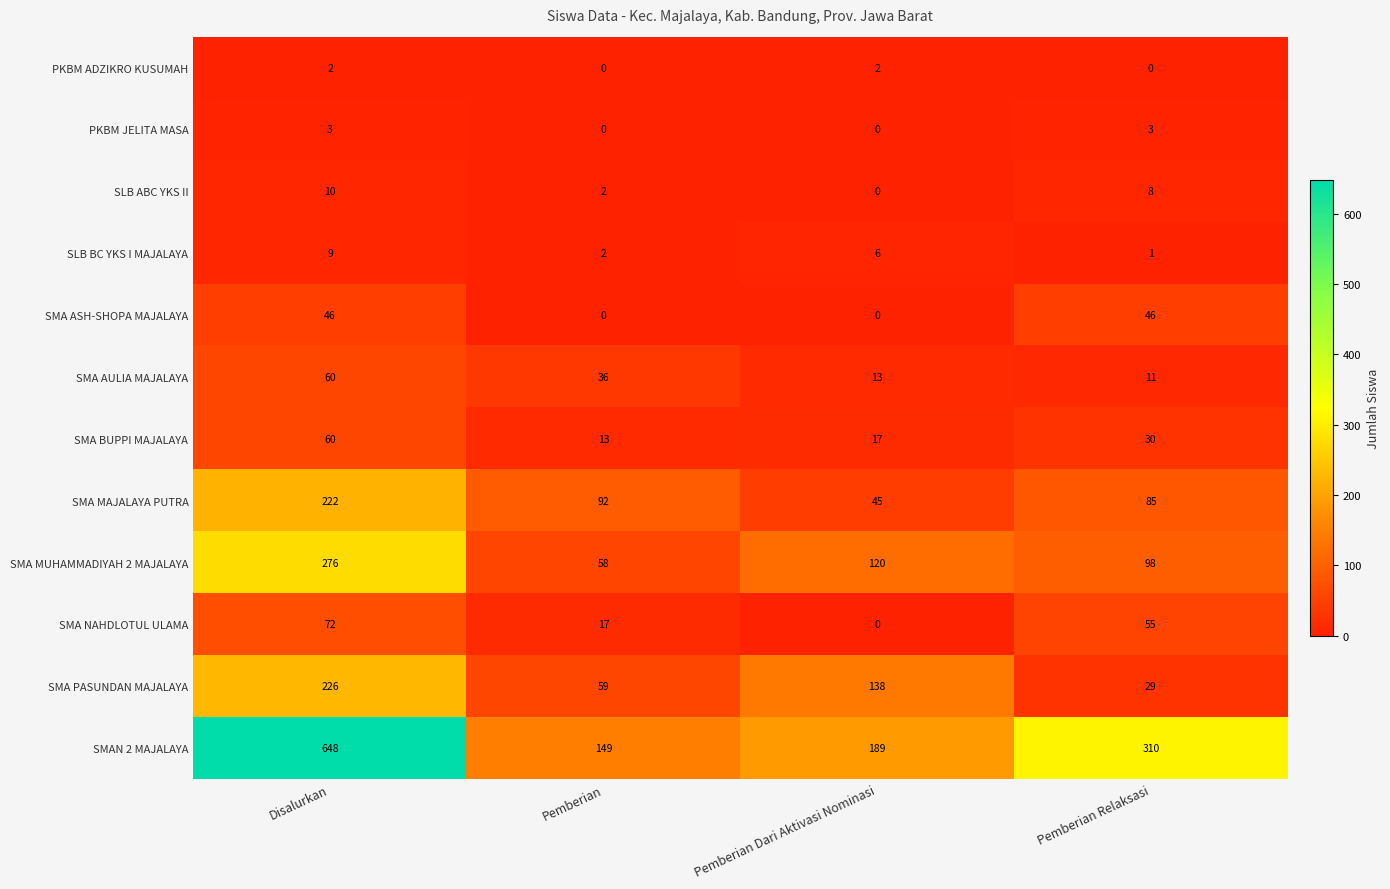

What is the difference between the maximum and minimum values in the SMA AULIA MAJALAYA series?

49